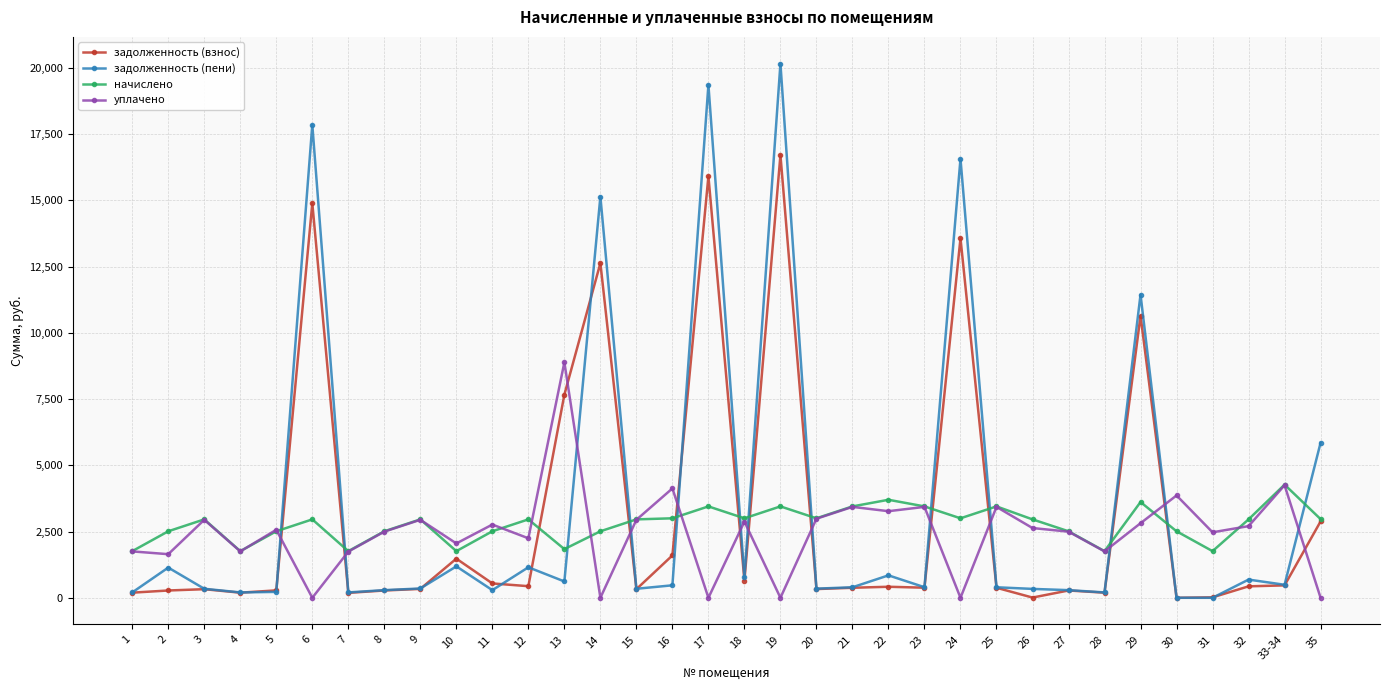

Read the задолженность (взнос) value at 19.

16715.4